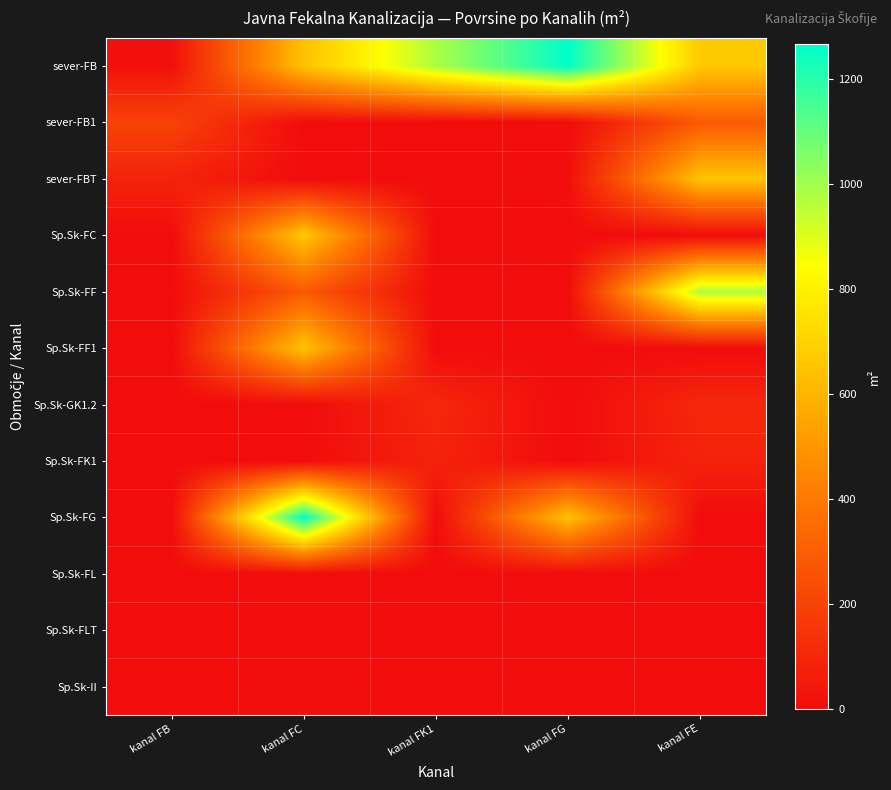

Which series has the widest spread of values?

Sp.Sk-FG